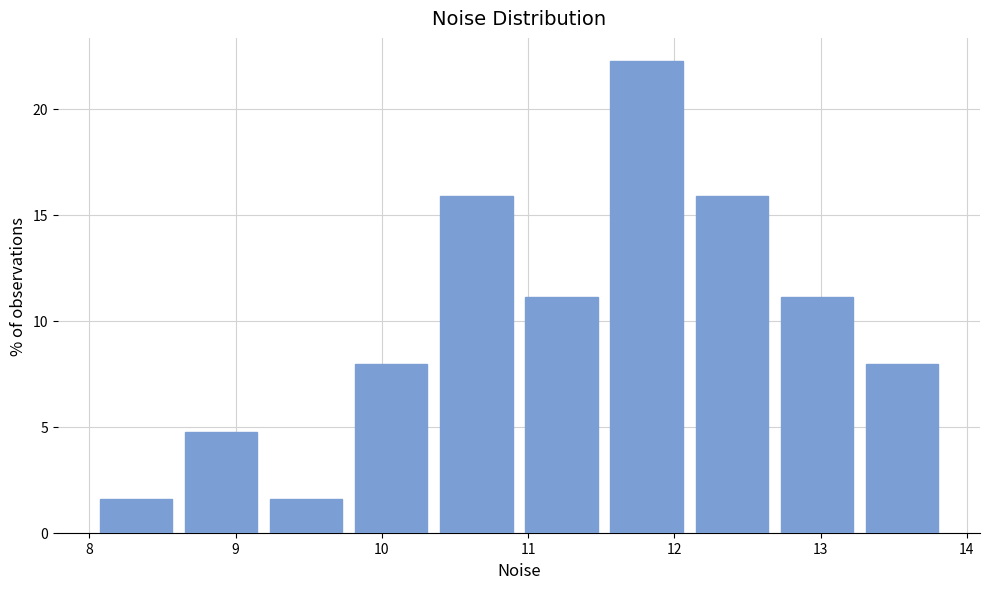

How tall is the bar that spans 11.5 to 12.1 on the x-axis? Neither the bar edges nor the heights are printed on the chart, so give them approximately, as read against the axes.

22.0